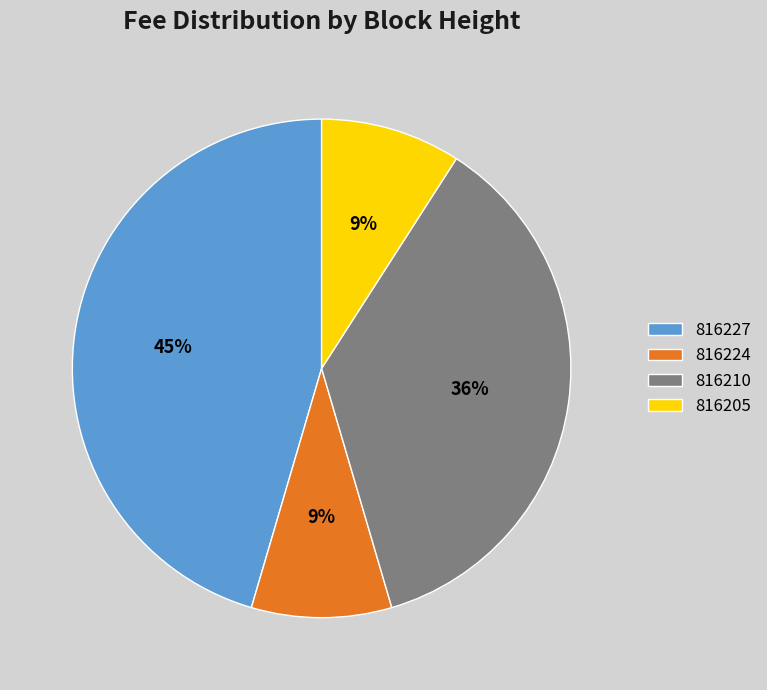

Is the sum of 816224 and 816205 greater than half?

No